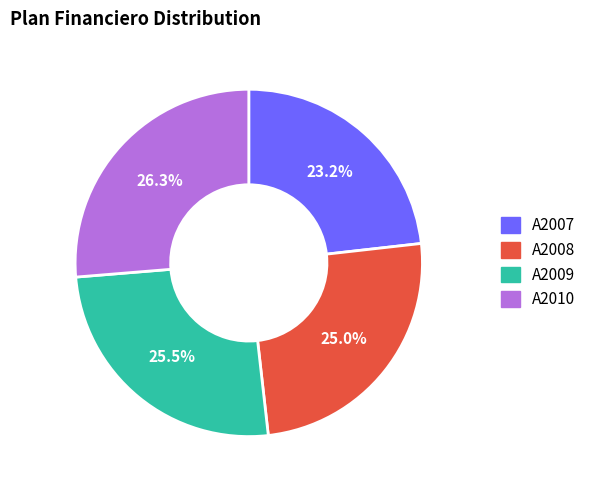

Does any single category account for the majority?

No